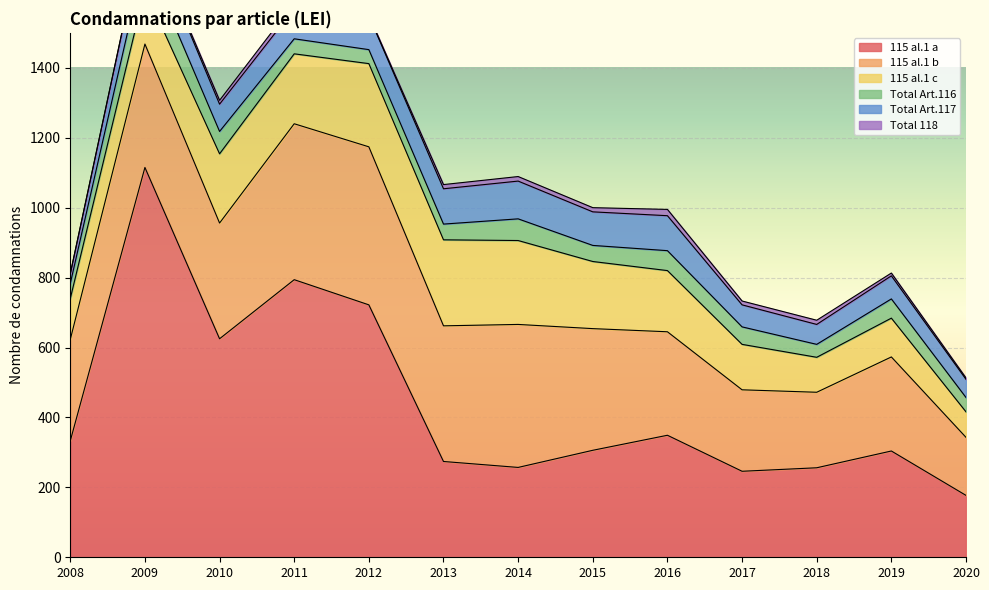

At which label does Total Art.117 first exceed 86?

2009